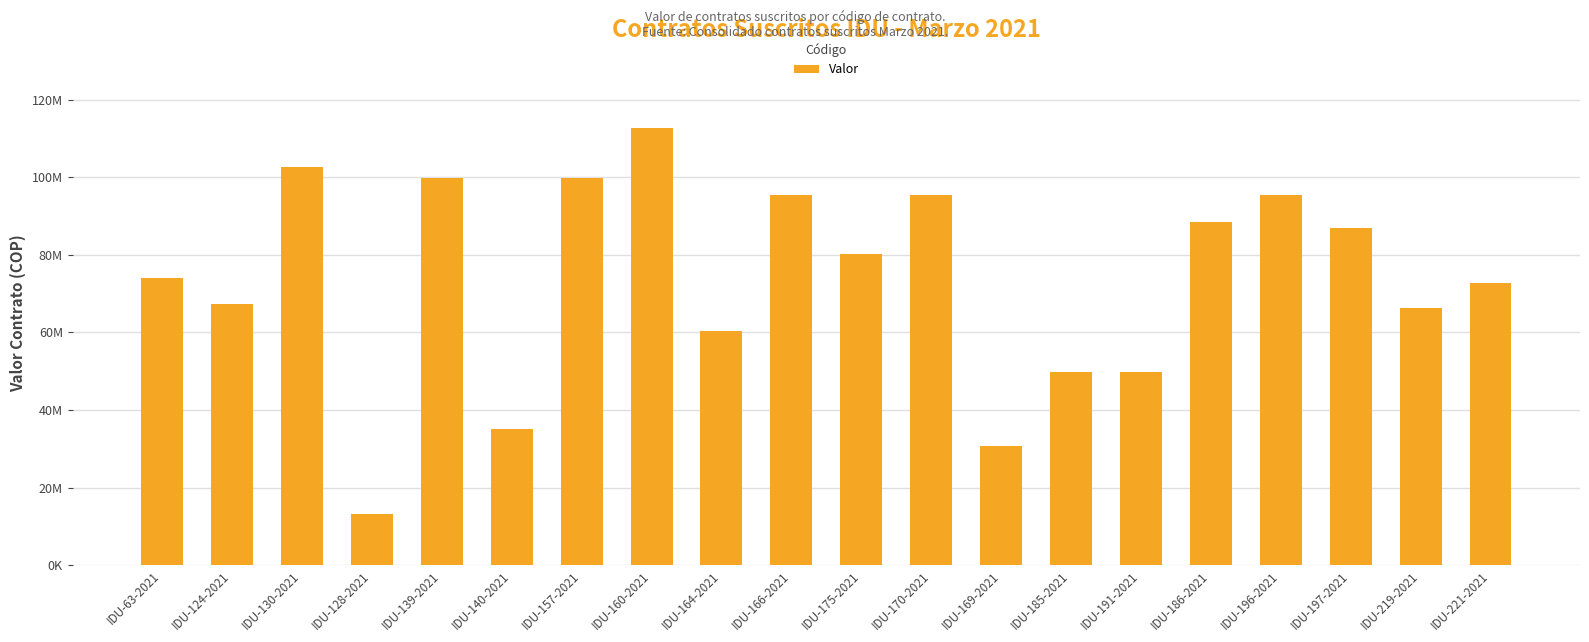

At which label does the data first exceed 80200000?

IDU-130-2021